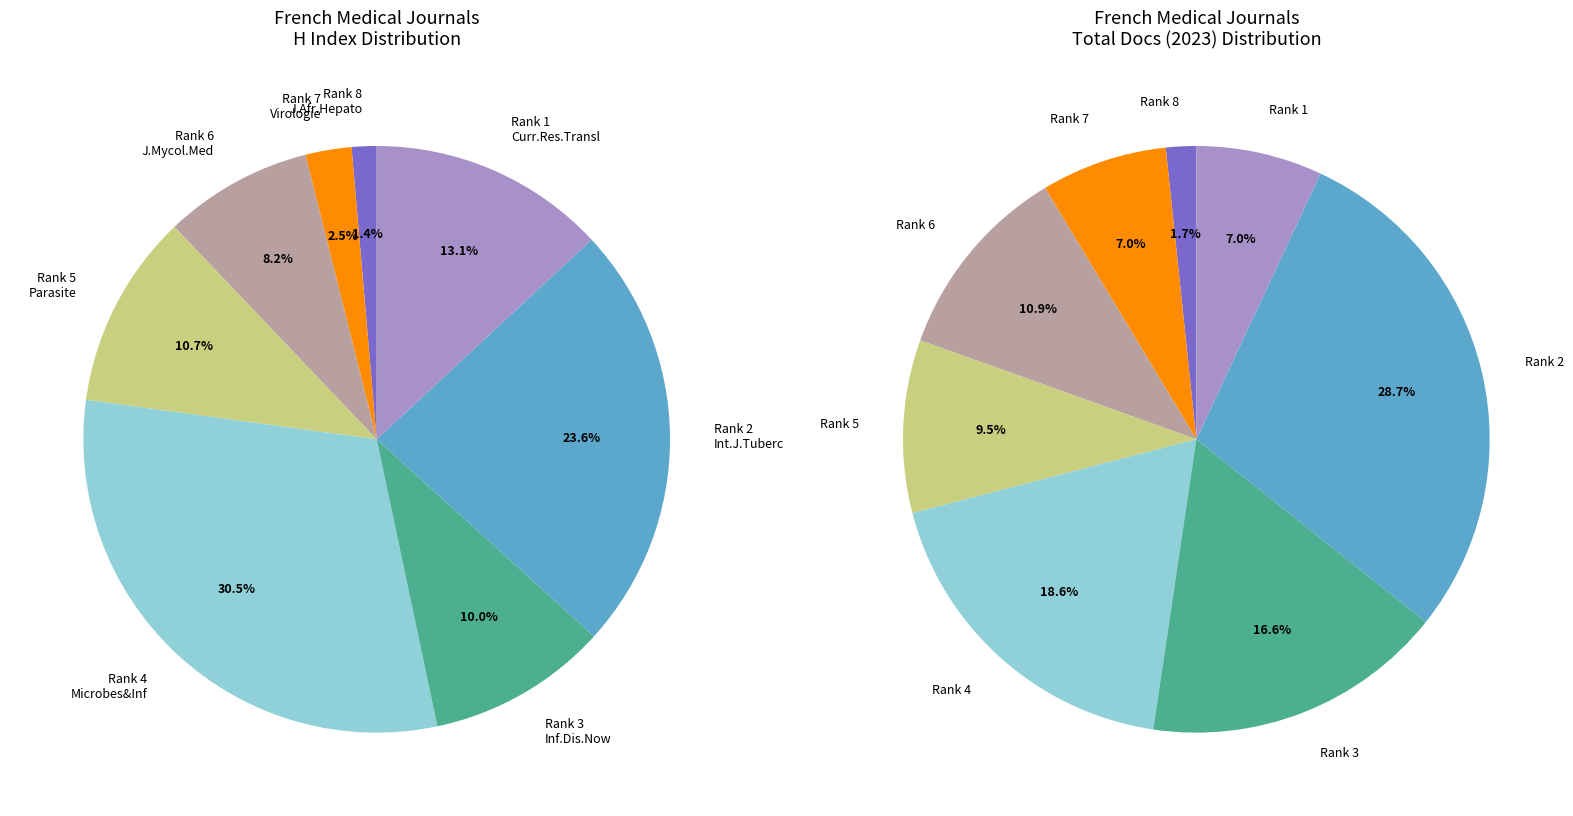

Which has a higher value, Rank 2 or Rank 3?

Rank 2